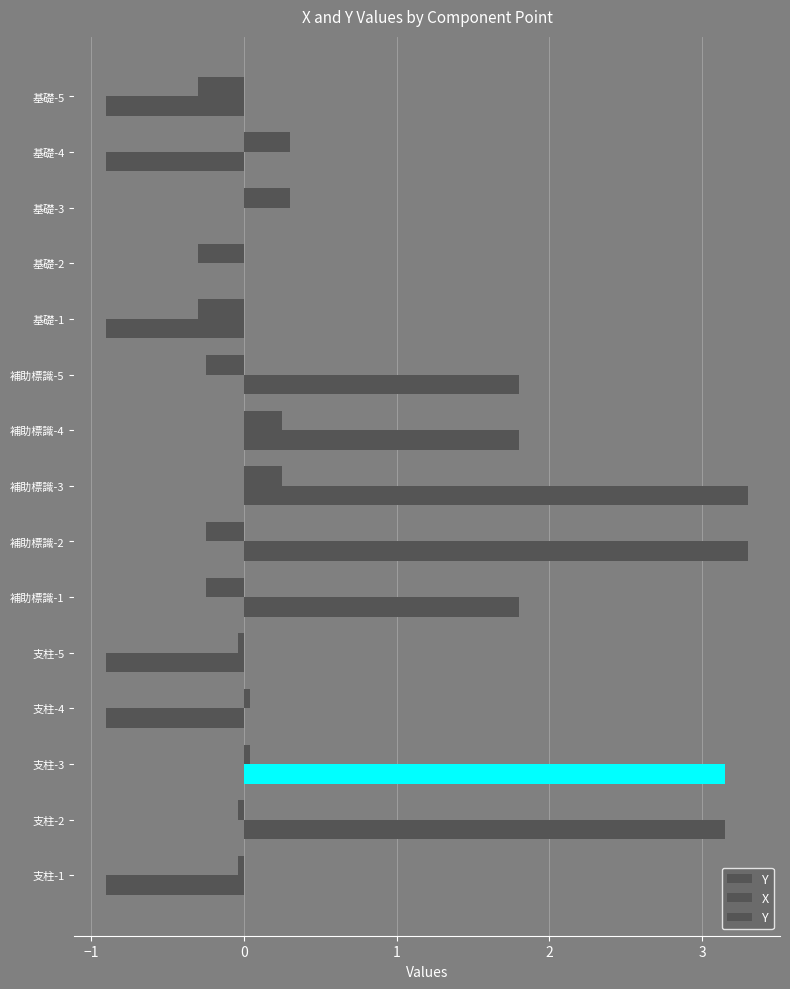

How many data points does each series have?

15